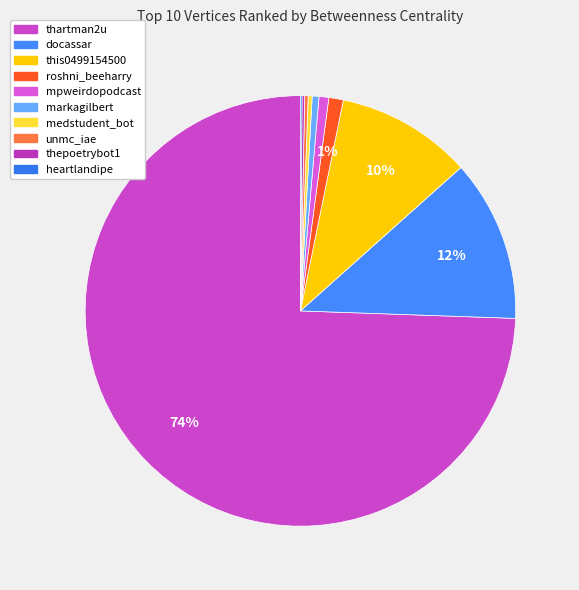

To the nearest percent, what is the combined percentage of medstudent_bot and mpweirdopodcast?

1%